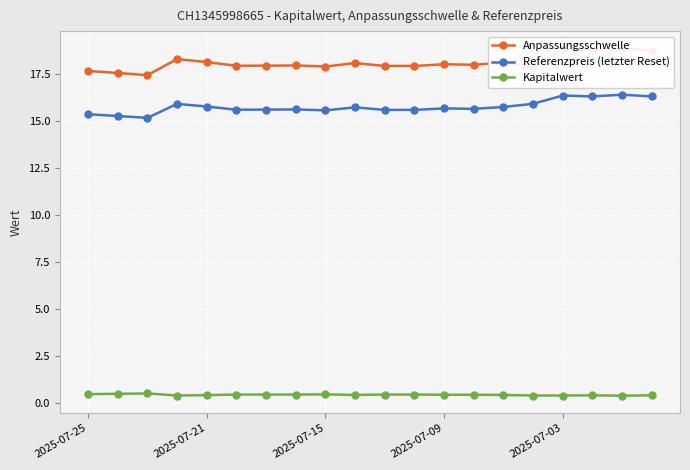

What is the value of the Kapitalwert point at the 17th from the left?

0.4